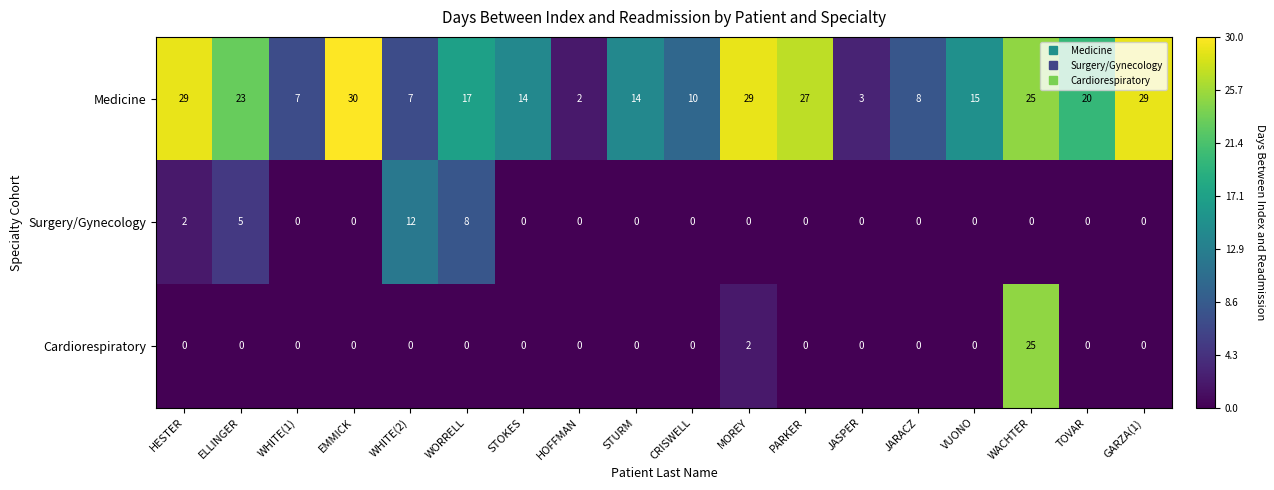

List the series in order of their peak value, lowest first.

Surgery/Gynecology, Cardiorespiratory, Medicine